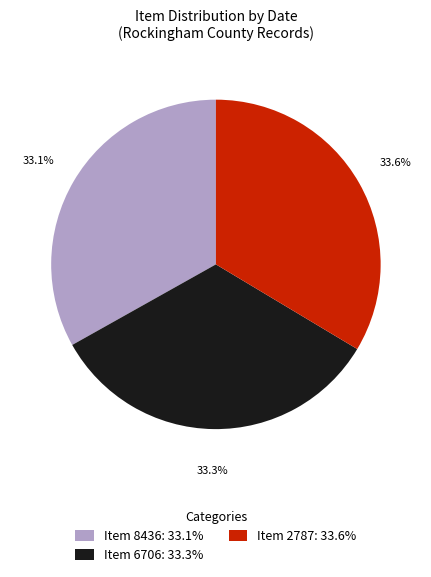

Combined, do Item 6706: 33.3% and Item 8436: 33.1% account for over 50%?

Yes